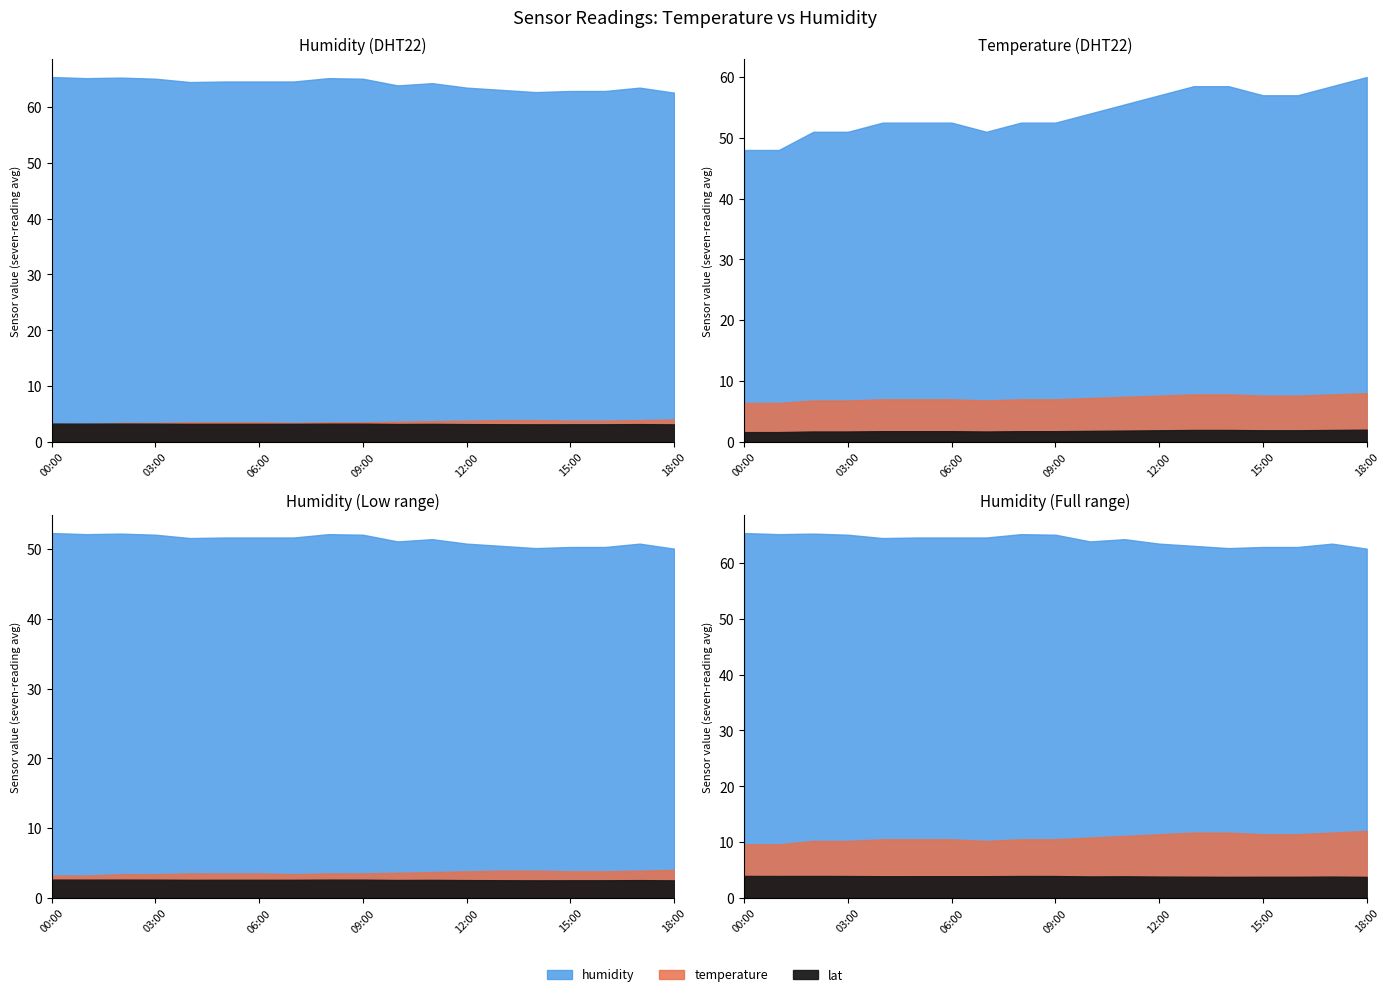

True or false: temperature has a value of 3.6 at 10:00.

True